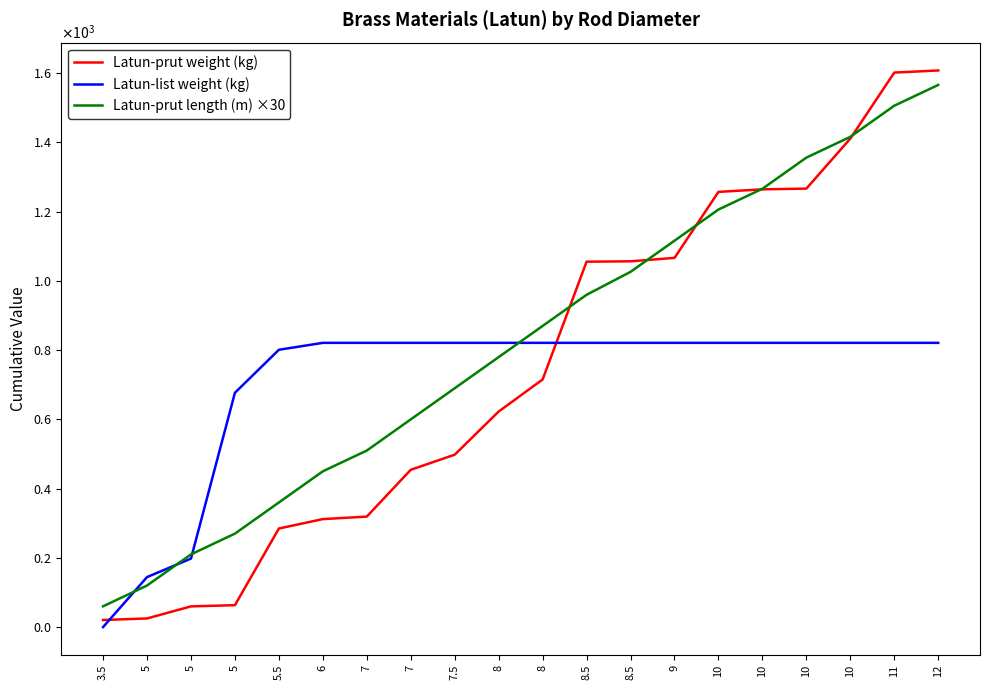

Which series changed the most between 5 and 5?

Latun-list weight (kg)